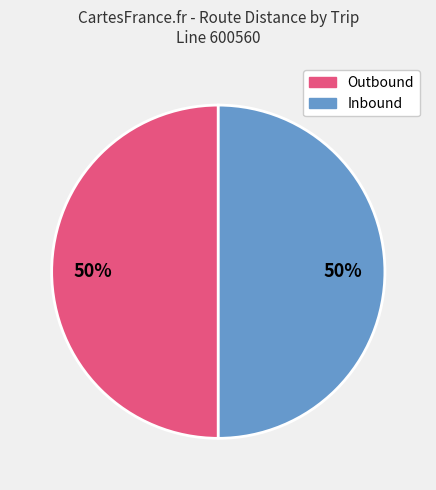

To the nearest percent, what is the average slice percentage?

50%